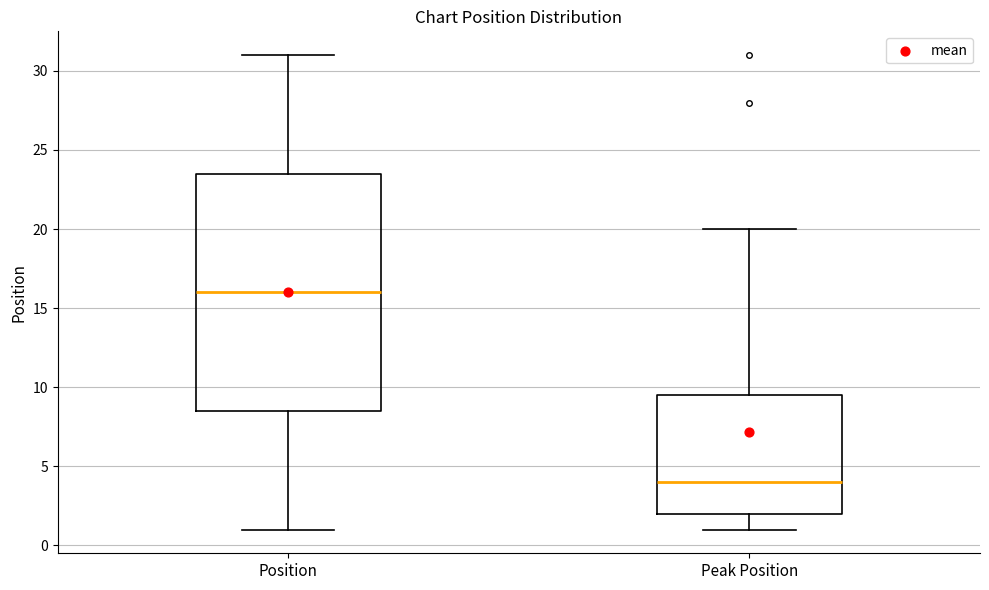

Reading left to right, read every box against the y-axis: the position of its median line, the range the box covers, and the ends of its whiskers. The values are not printed on the chart, so give them approximately, as read against the axis.

Position: median 16.0, box 8.5 to 23.5, whiskers 1.0 to 31.0
Peak Position: median 4.0, box 2.0 to 9.5, whiskers 1.0 to 20.0